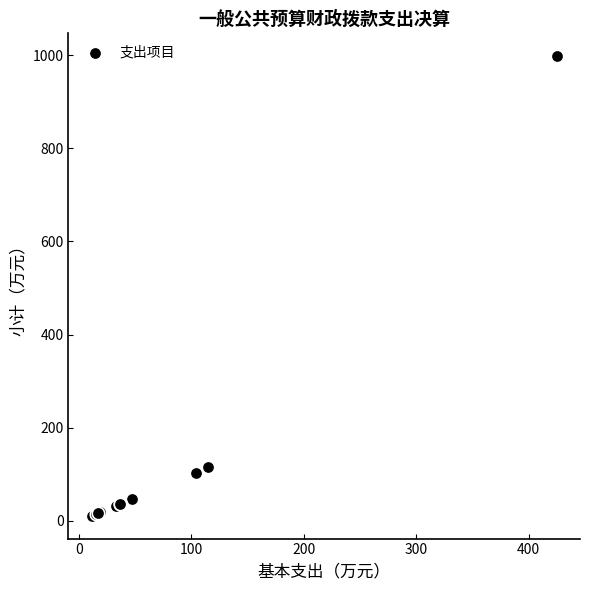

What Y value in the scatter plot is closest to 504?

115.4